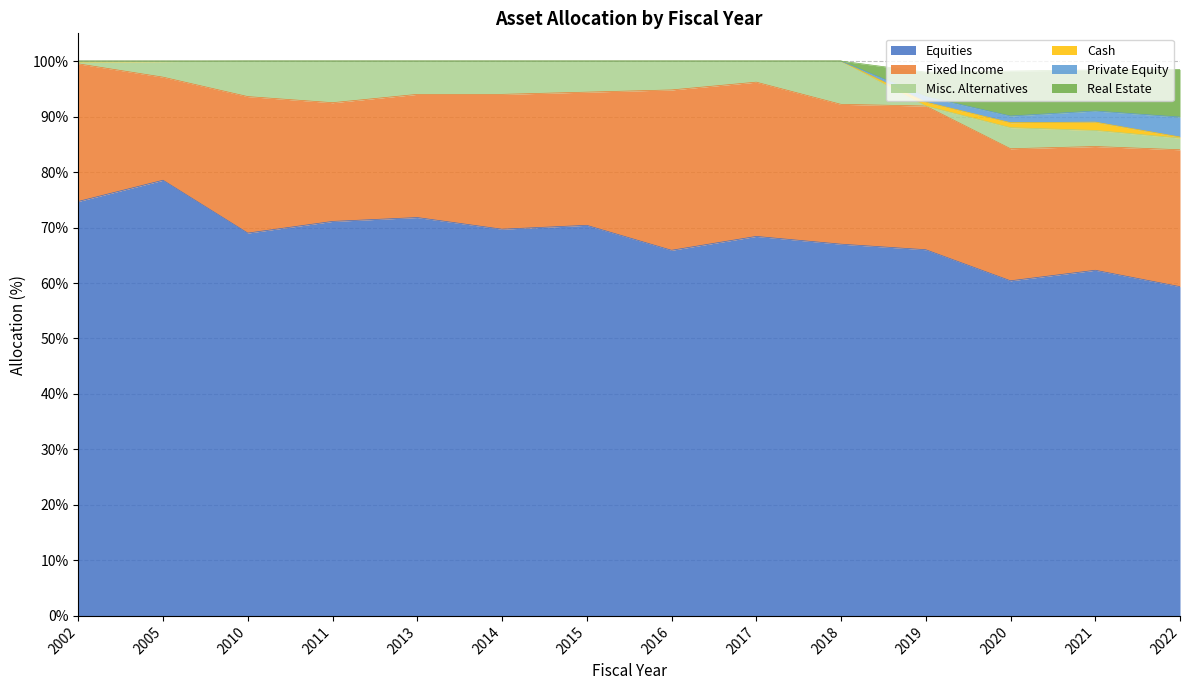

At how many categories does at least one series exceed 75?

1